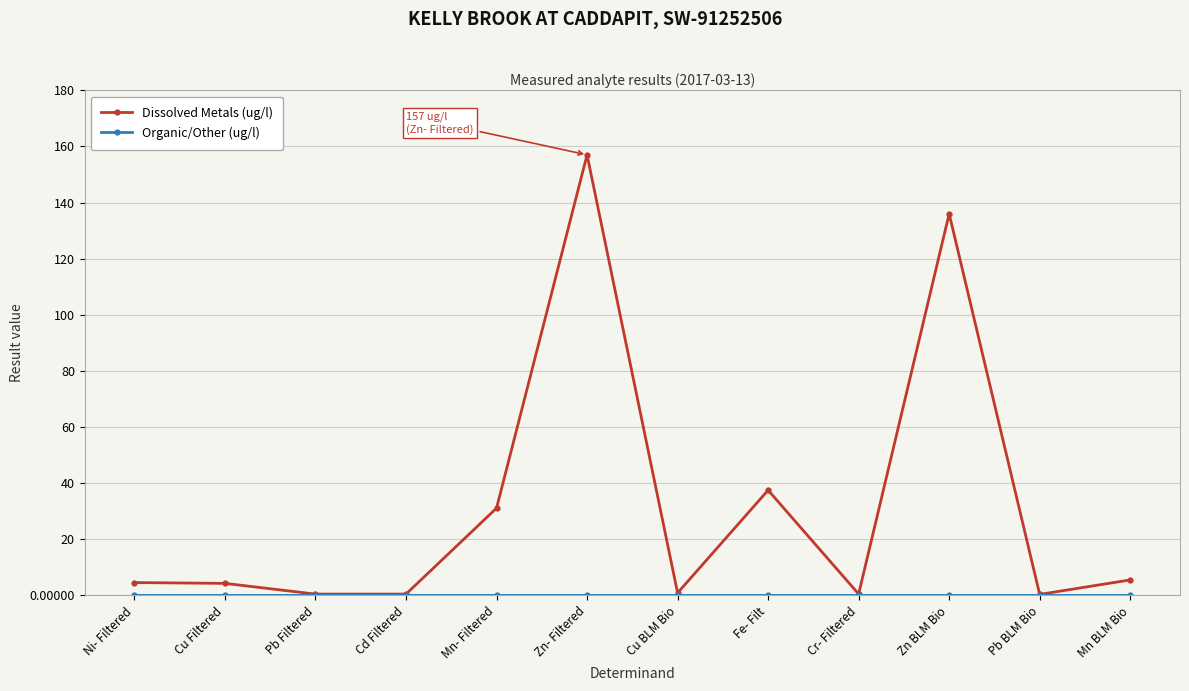

True or false: Dissolved Metals (ug/l) has more than 2 points higher than both neighbors.

True